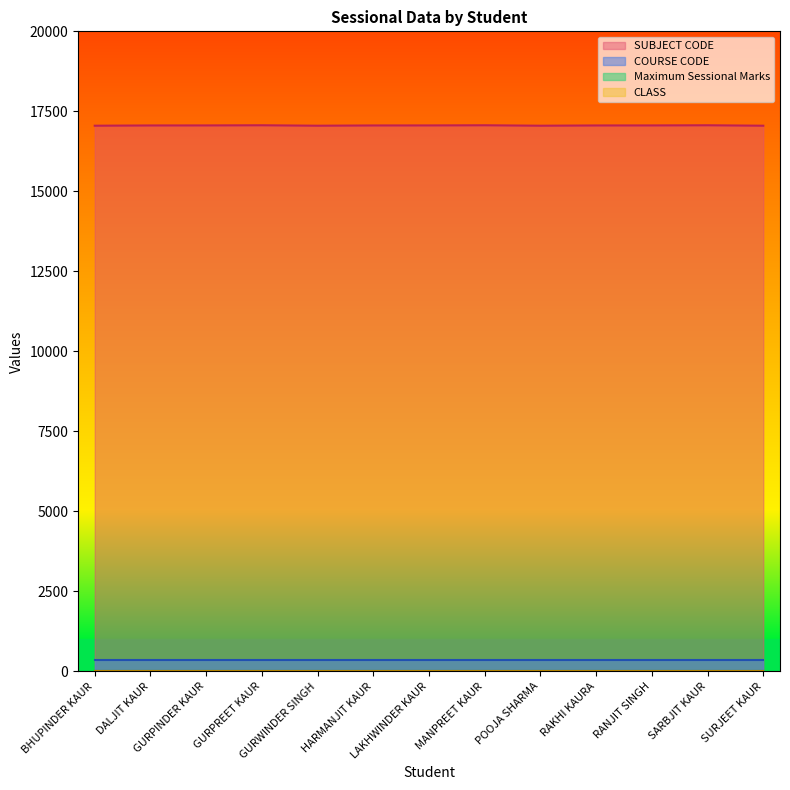

Which category has the highest value in the Maximum Sessional Marks series?

BHUPINDER KAUR